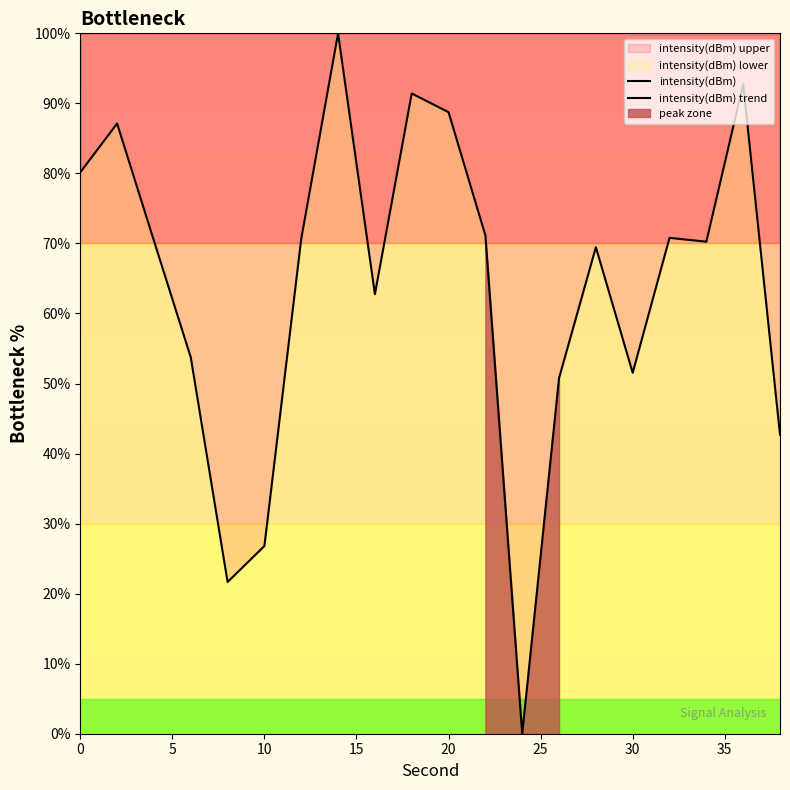

What is the approximate value of intensity(dBm) trend at 0?

100.0